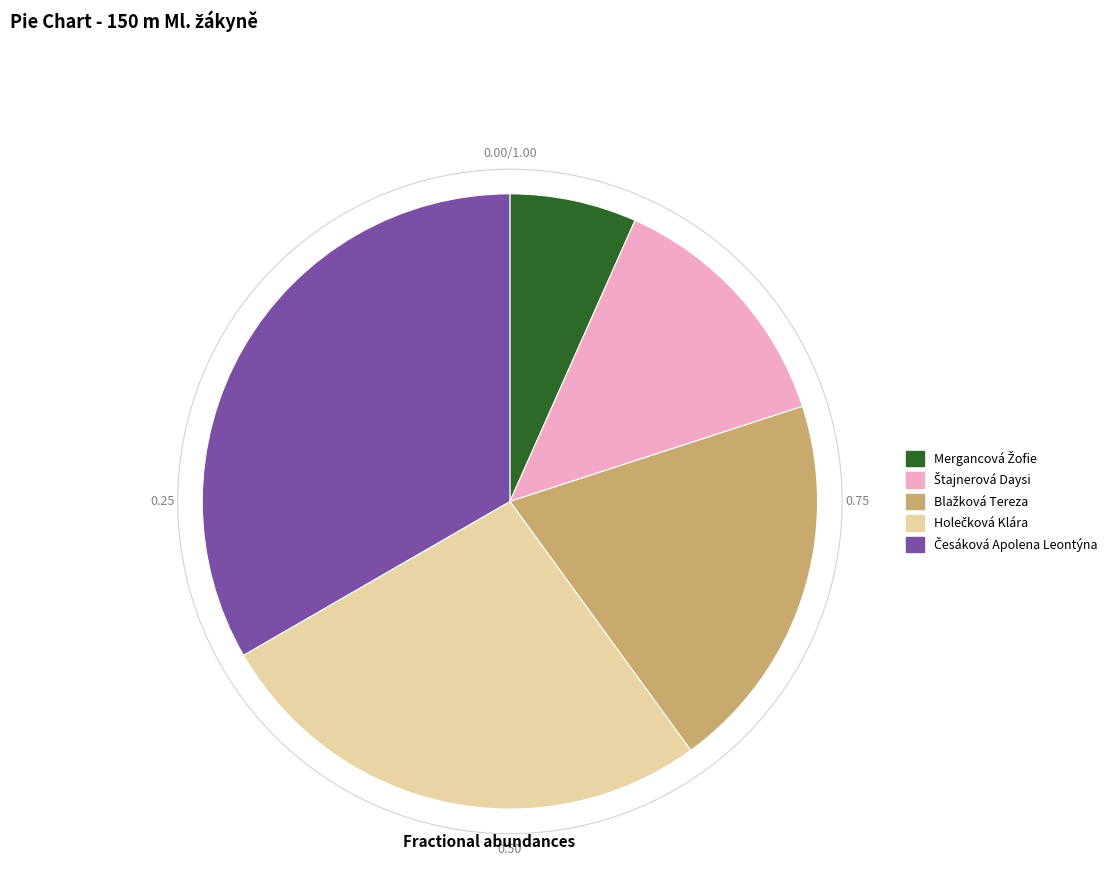

Is there a majority slice in this chart?

No